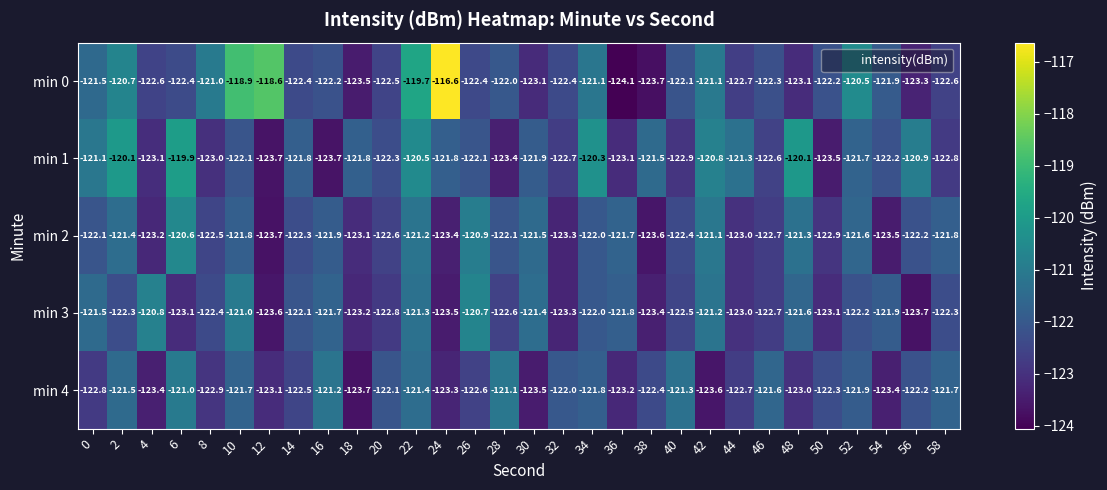

What is the maximum value for min 3?

-120.7